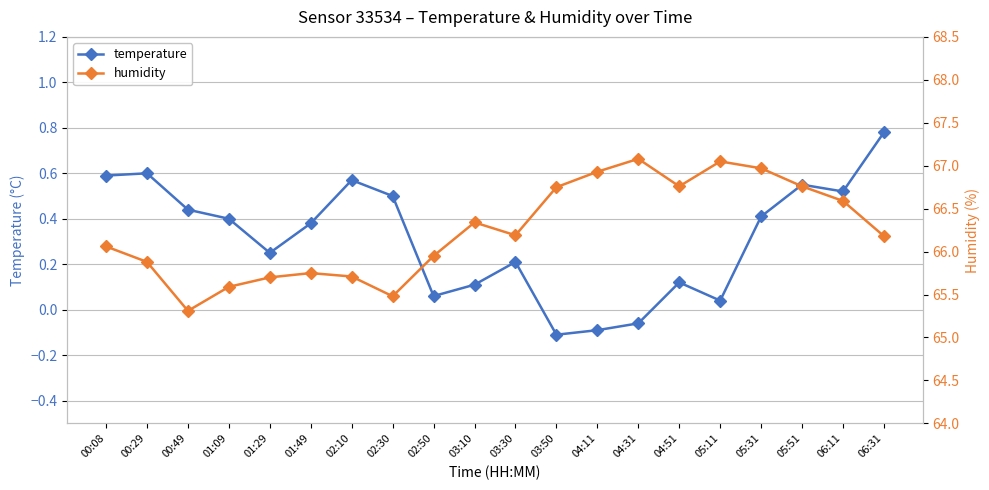

Rank the categories by humidity value from highest to lowest.

04:31, 05:11, 05:31, 04:11, 04:51, 05:51, 03:50, 06:11, 03:10, 03:30, 06:31, 00:08, 02:50, 00:29, 01:49, 02:10, 01:29, 01:09, 02:30, 00:49